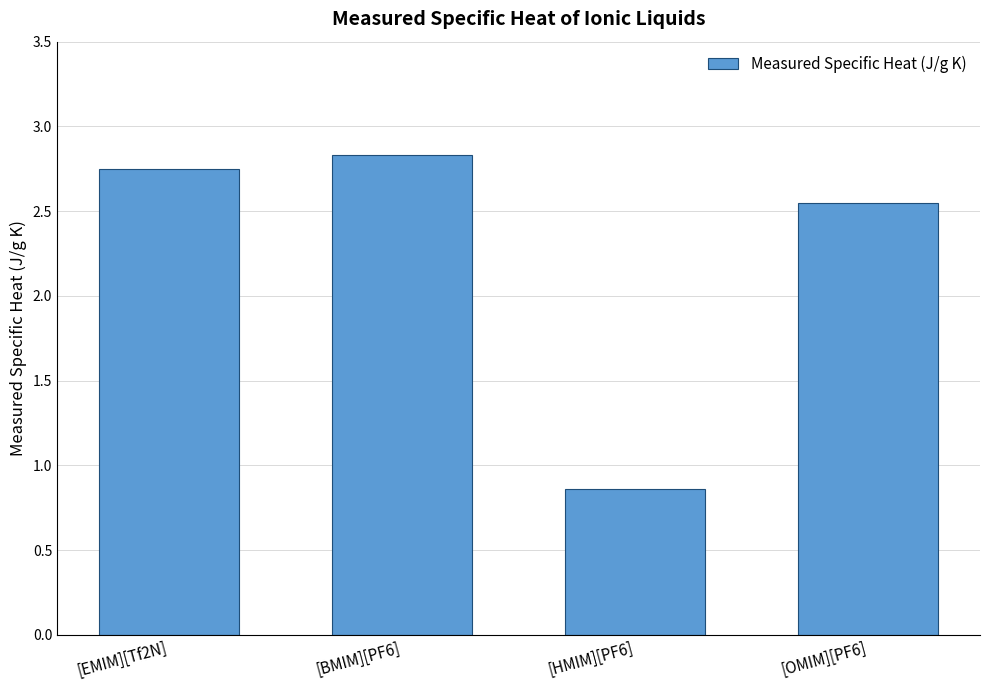

The value at [EMIM][Tf2N] is 2.8. True or false?

True